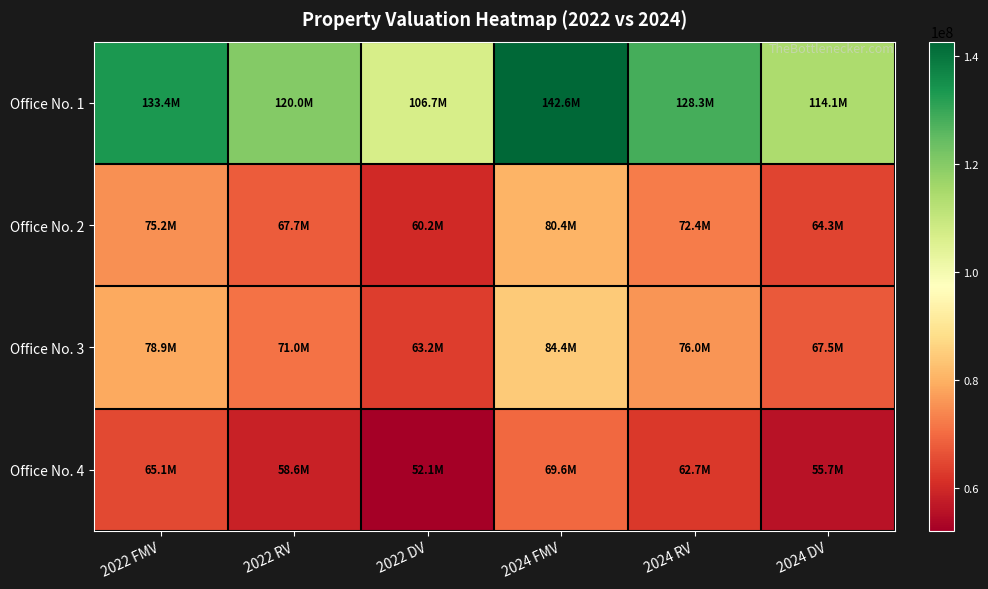

How many series are shown in this chart?

4